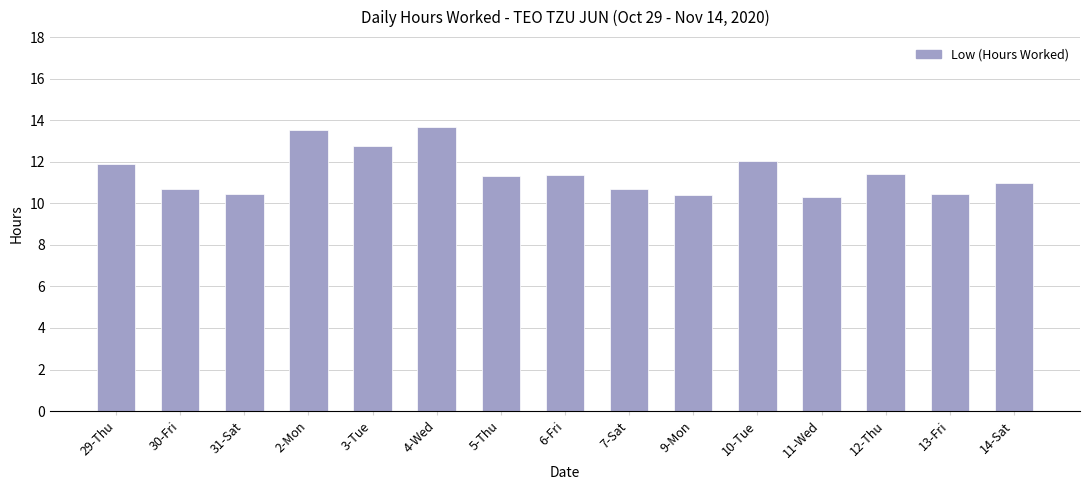

What is the greatest value displayed?

13.7